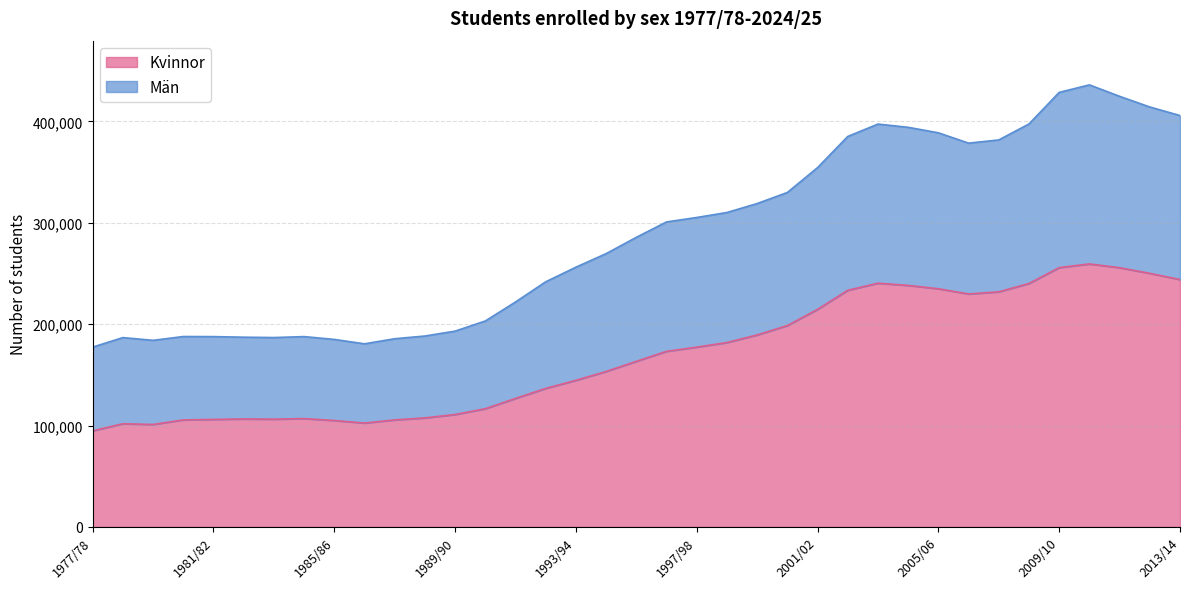

Does the chart have visible grid lines?

Yes